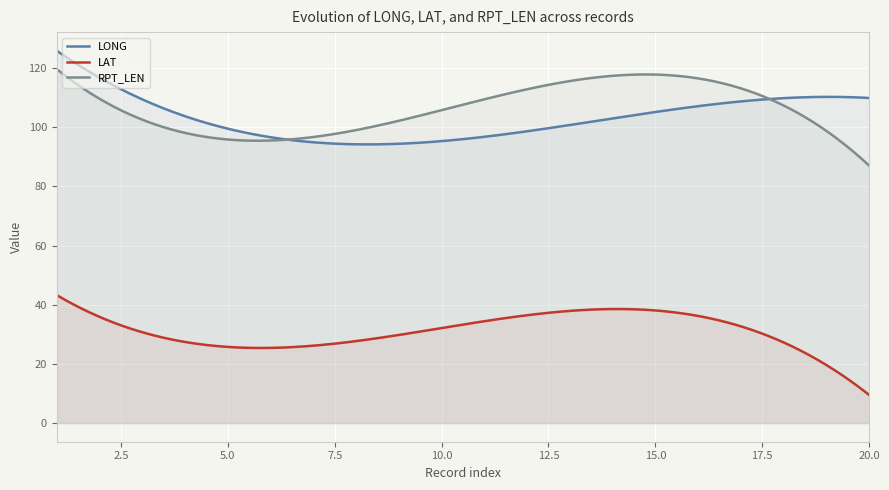

True or false: LAT has a value of 19.3 at 15.

False